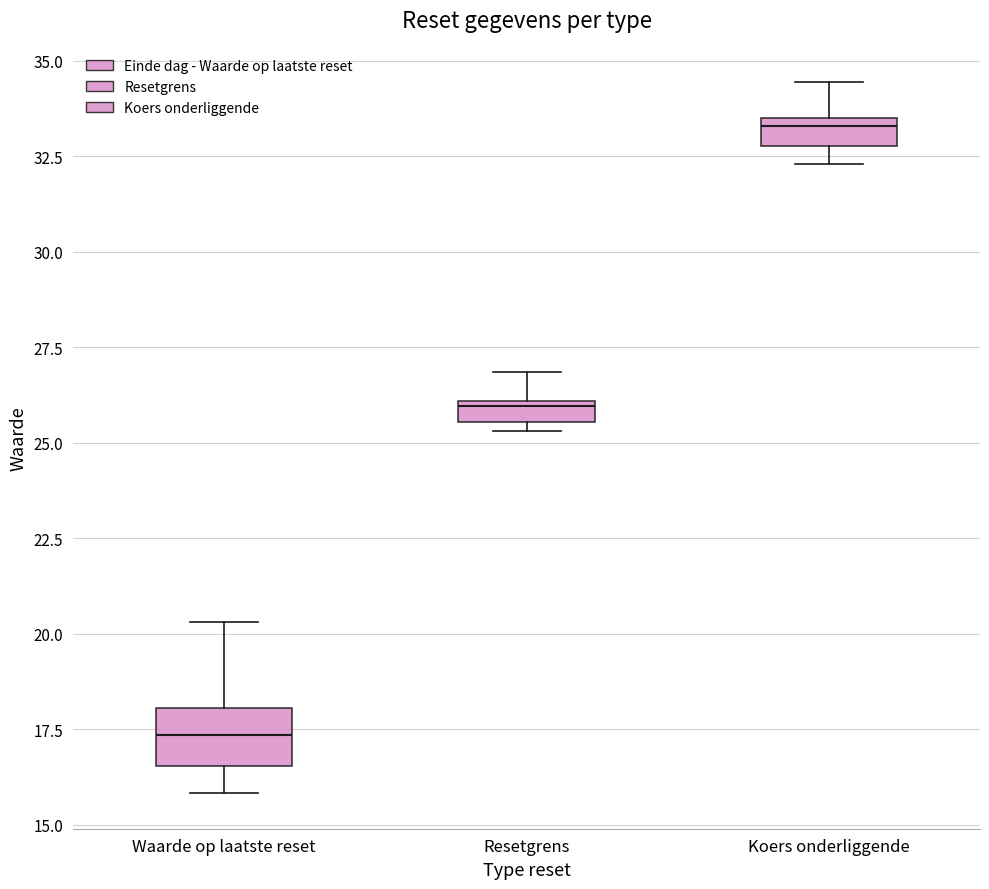

Where does the upper whisker of the box for Resetgrens end on the y-axis? The values are not printed on the chart, so give them approximately, as read against the axis.

27.0